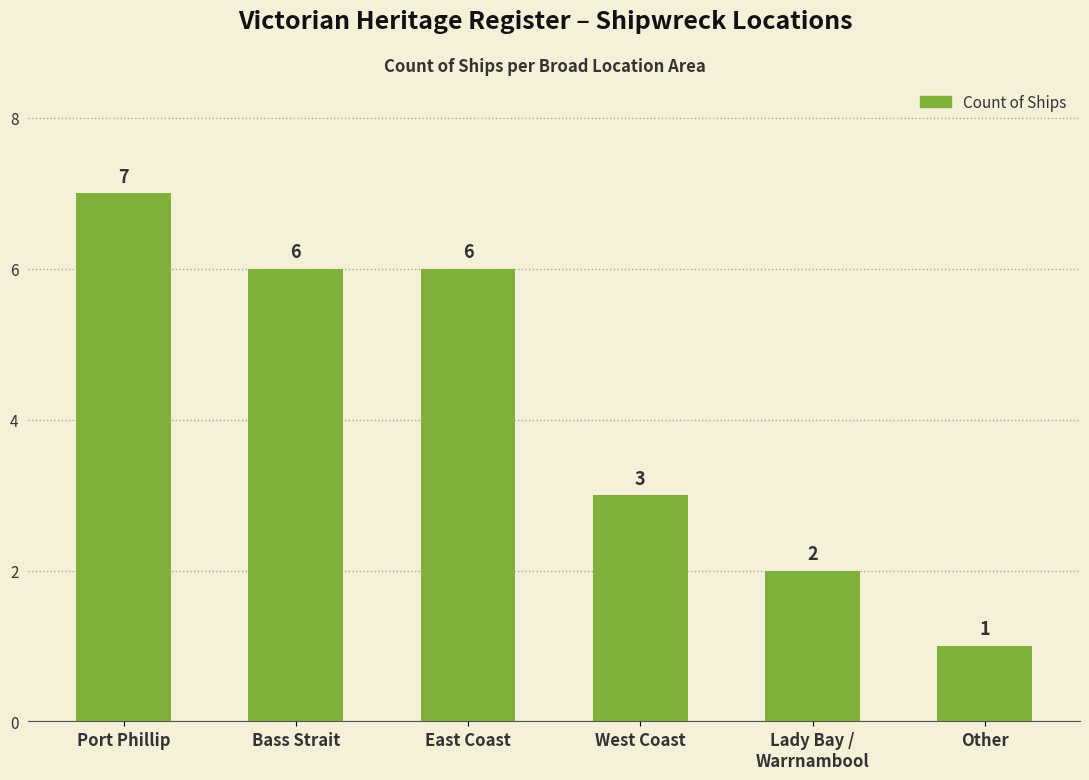

Which has a higher value, West Coast or Bass Strait?

Bass Strait